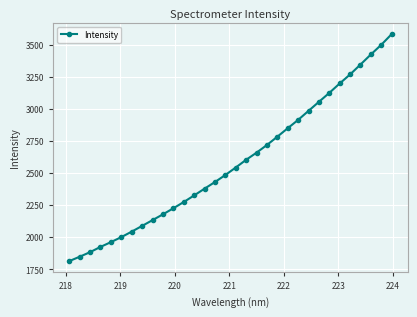

What is the sum of all values?

82520.4